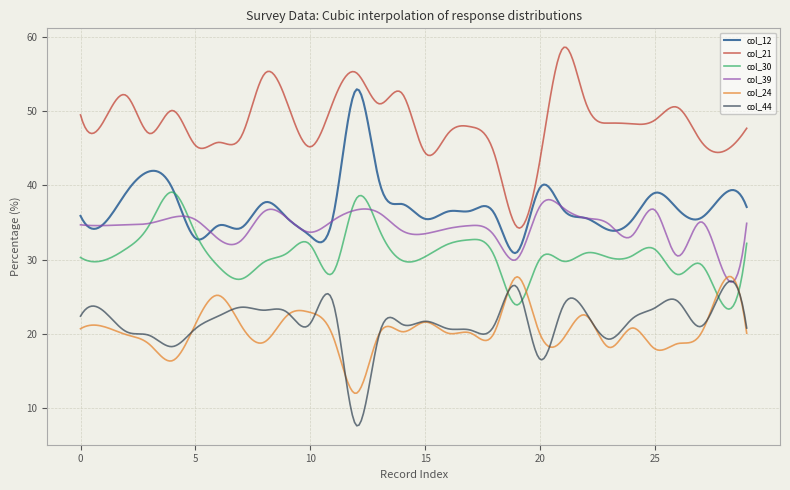

True or false: col_44 and col_12 cross at least once.

False